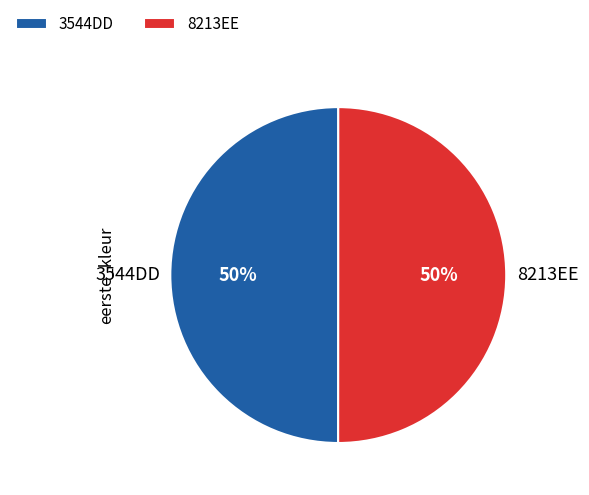

To the nearest percent, what is the combined percentage of 3544DD and 8213EE?

100%